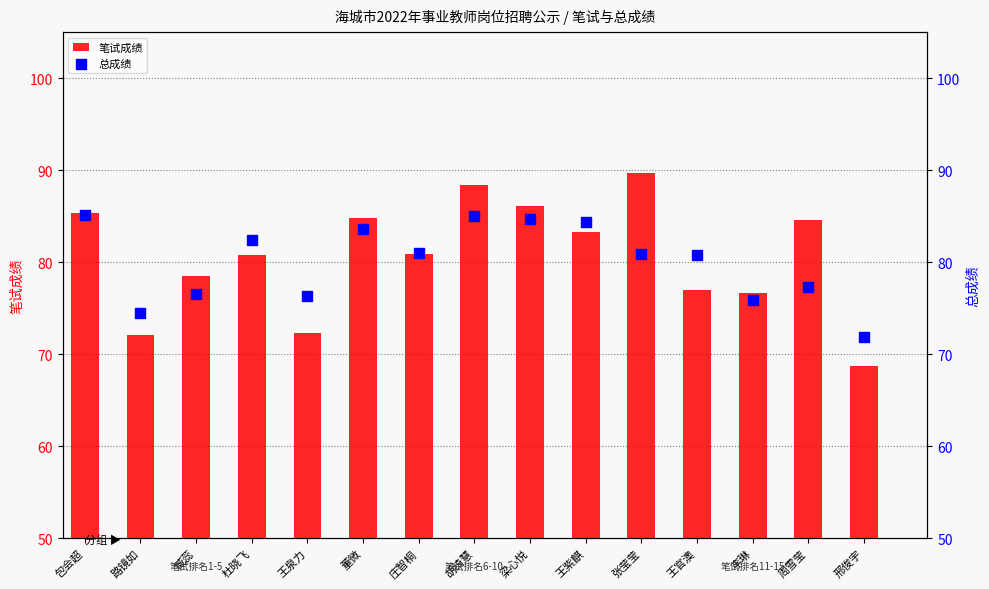

Is the value of 总成绩 at 董微 greater than the value of 笔试成绩 at 杜晓飞?

Yes